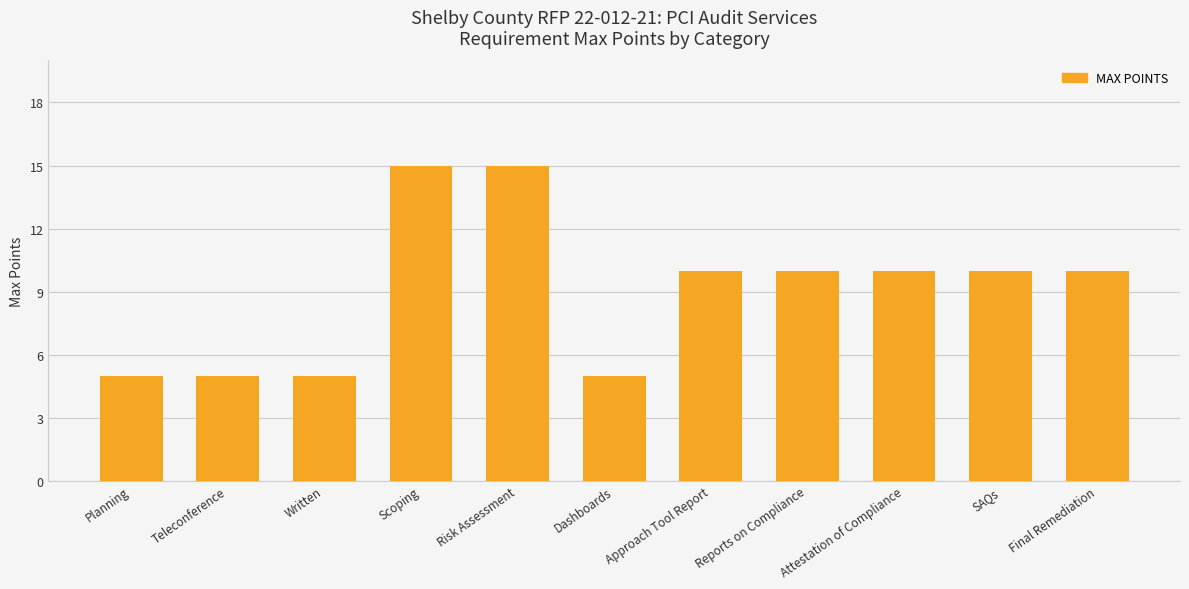

What is the difference between the values at Teleconference and SAQs?

5